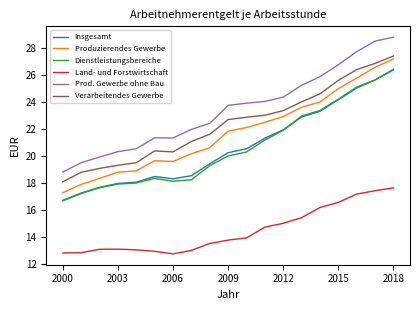

Count the number of data series in this chart.

6